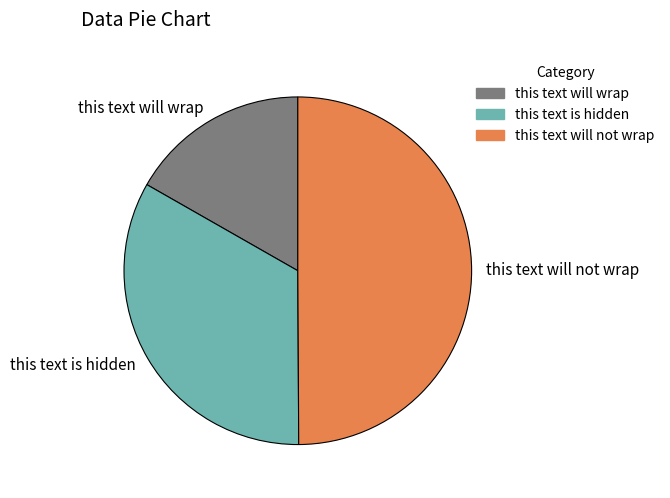

Is it true that this text is hidden is 33% of the pie?

True